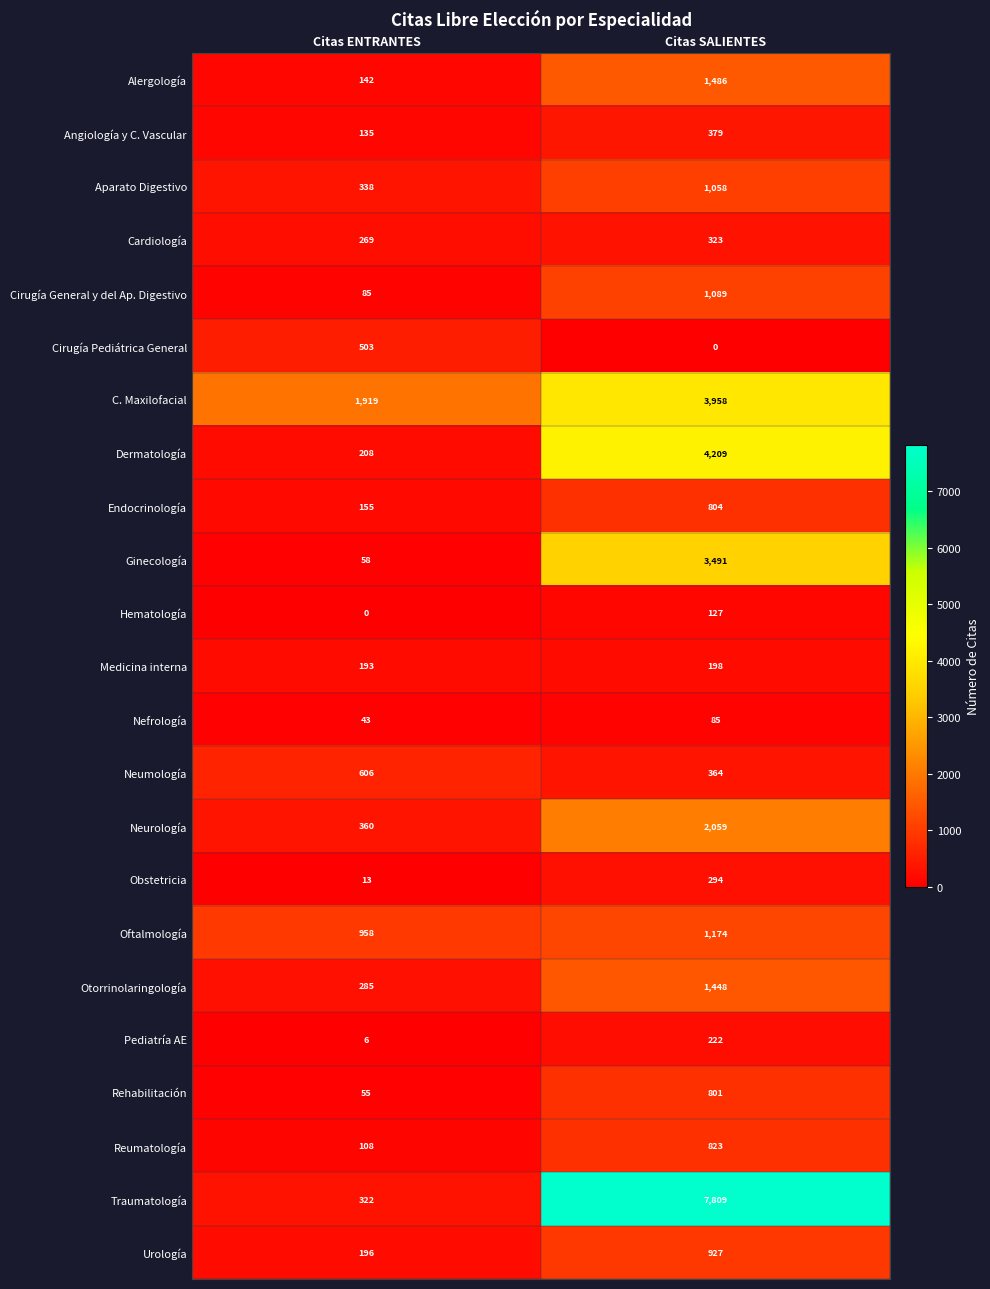

Where is Medicina interna nearest to the value 195?

Citas ENTRANTES